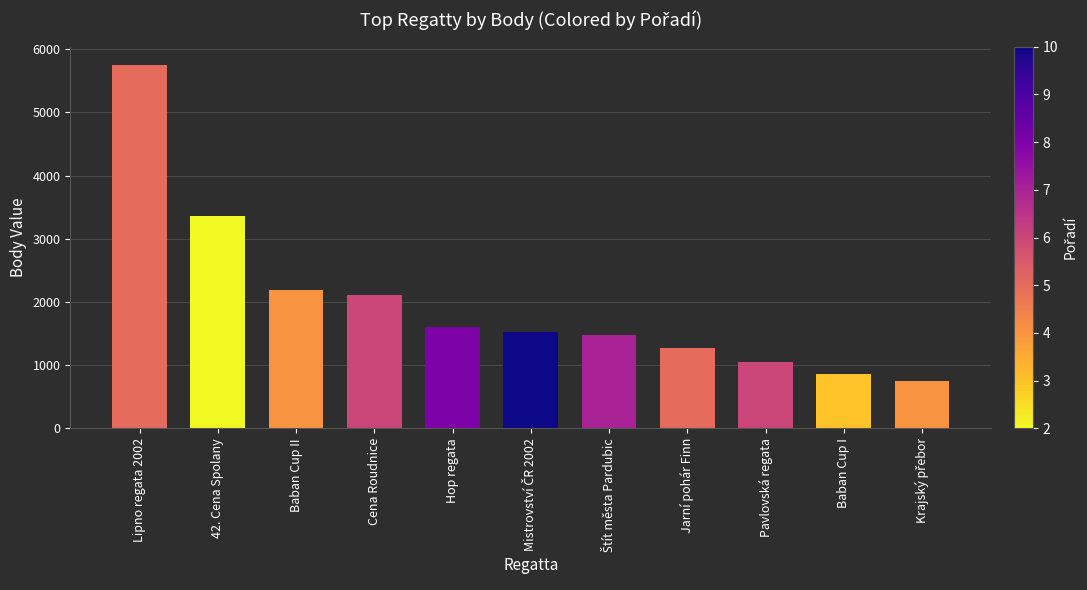

What is the greatest value displayed?

5750